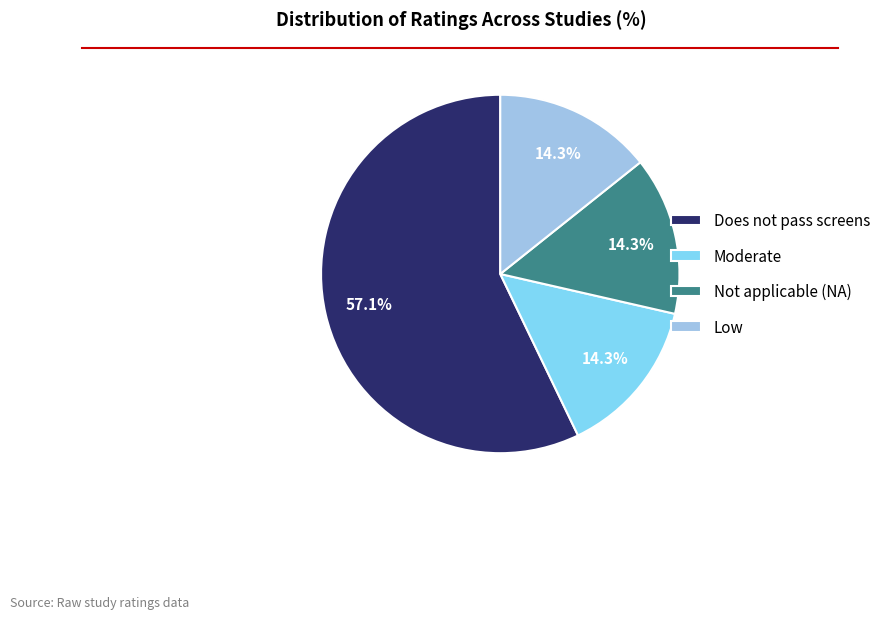

Combined, do Does not pass screens and Moderate account for over 50%?

Yes